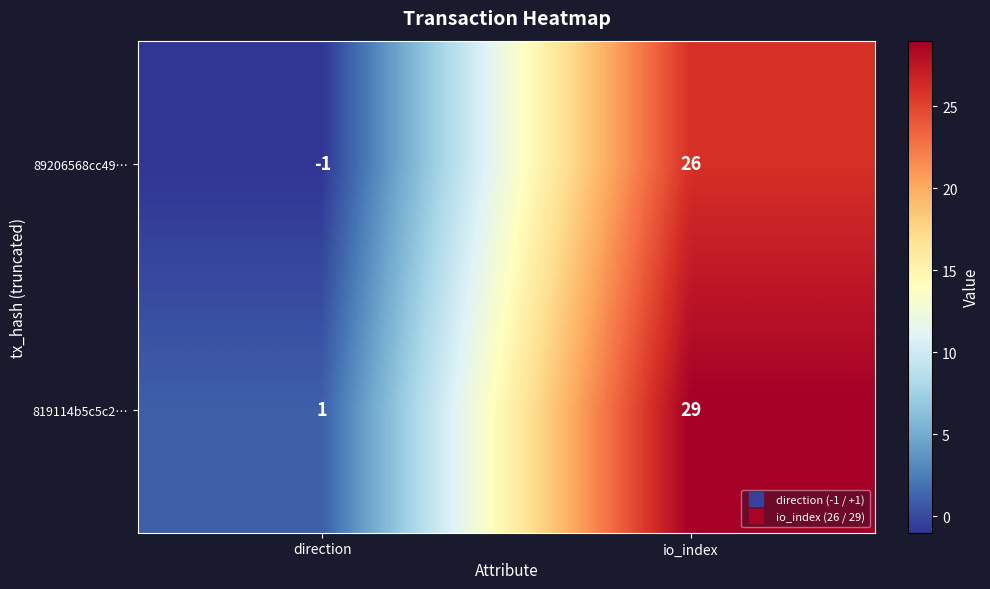

What is the sum of all 819114b5c5c2… values?

30